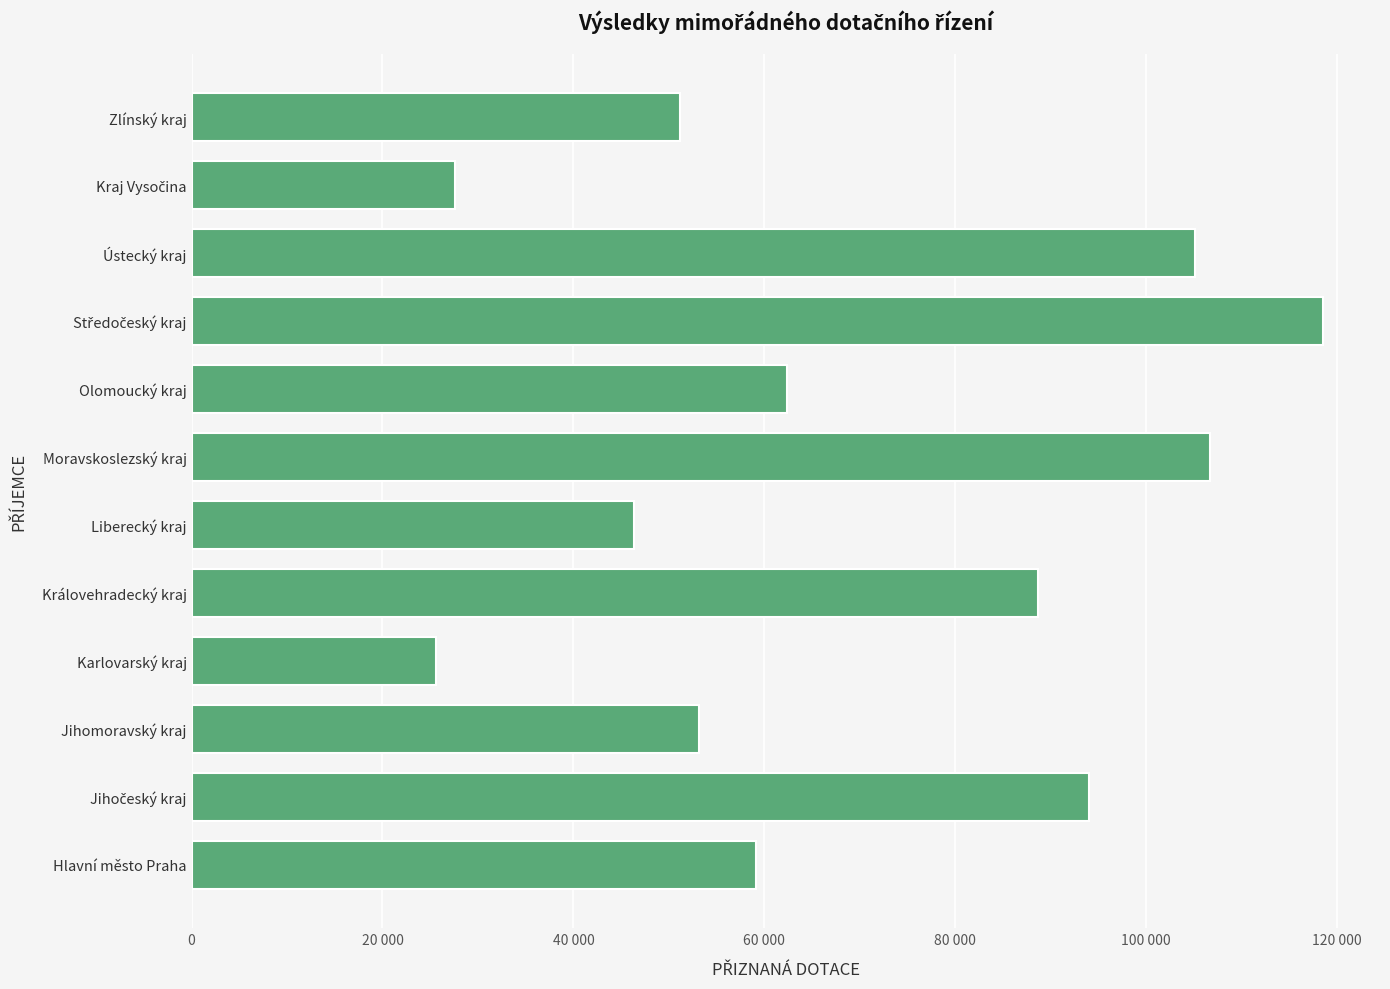

Does the chart contain any negative values?

No